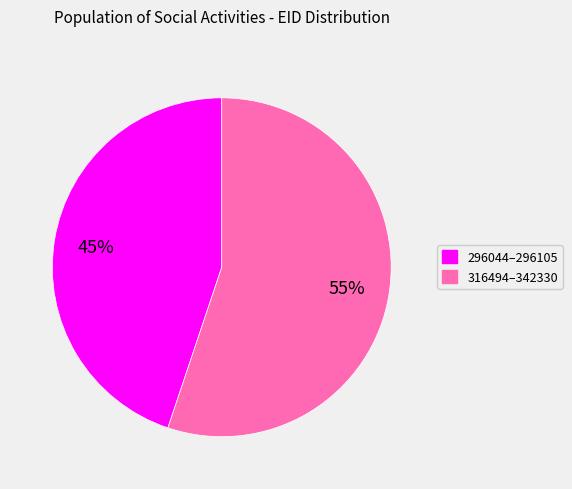

To the nearest percent, what is the difference between the largest and smallest slice percentages?

10%